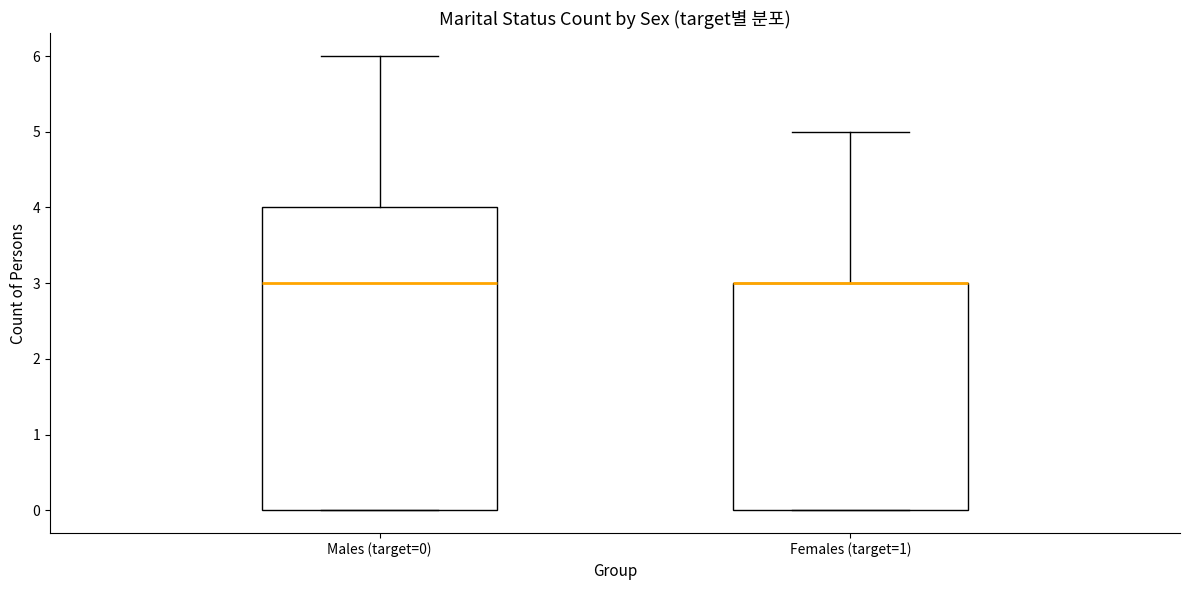

Comparing the boxes themselves (not the whiskers), which one is the tallest?

Males (target=0)